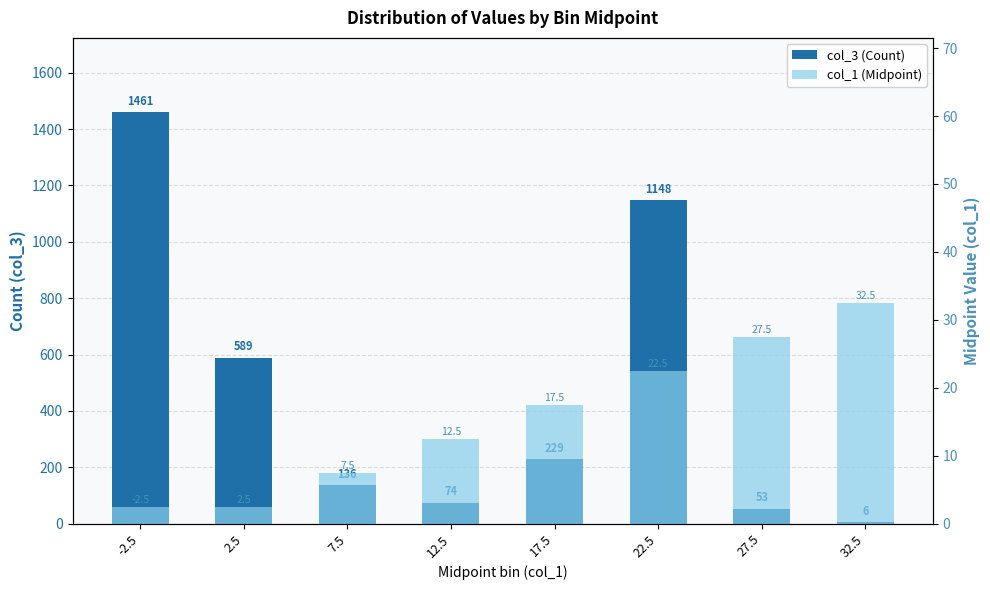

What is the average value of the col_3 (Count) series?

462.0